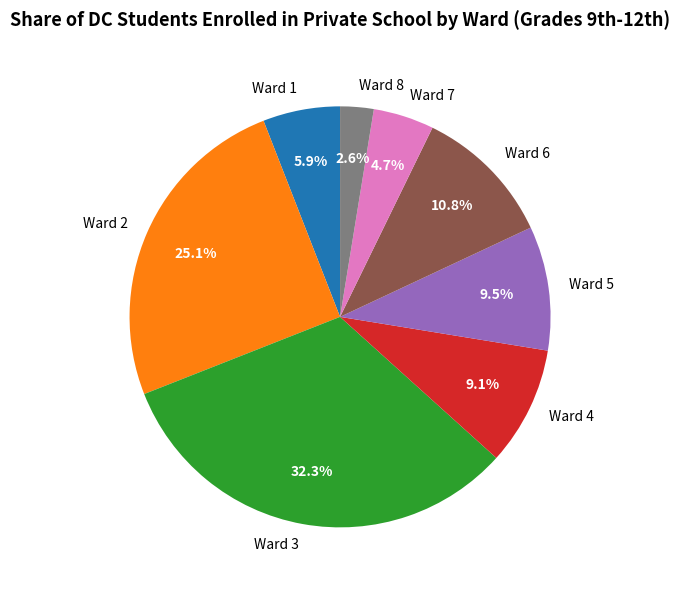

How many segments does this pie chart have?

8